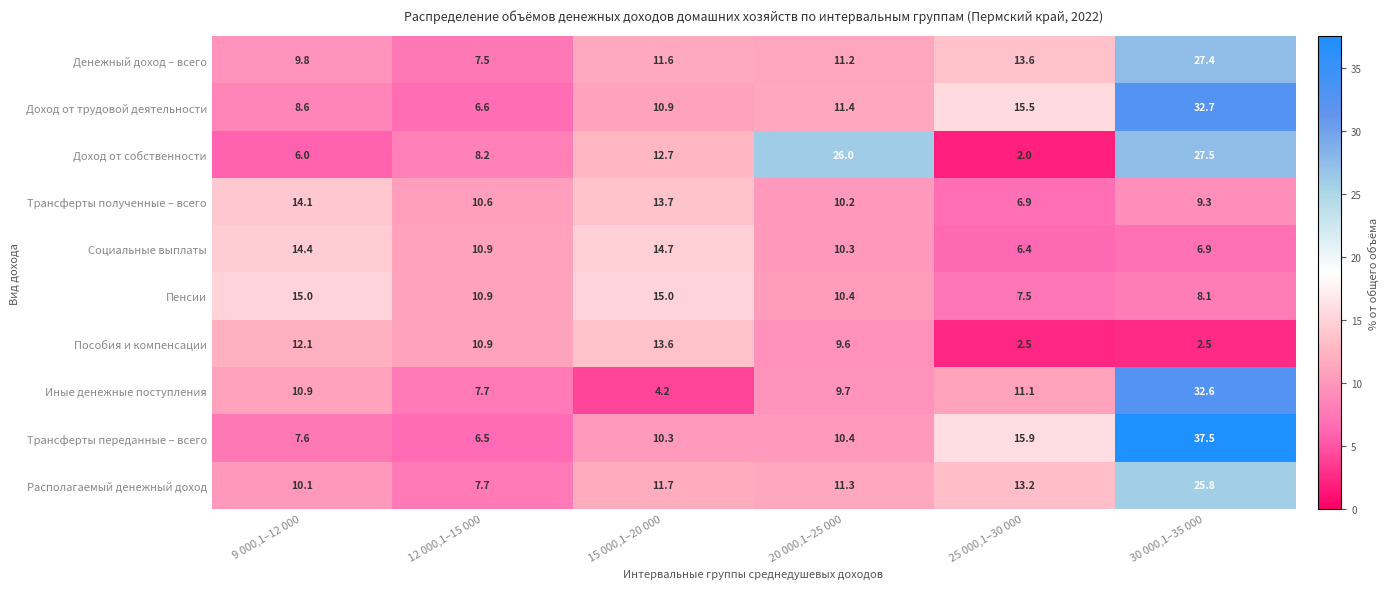

Which series has the widest spread of values?

Трансферты переданные – всего